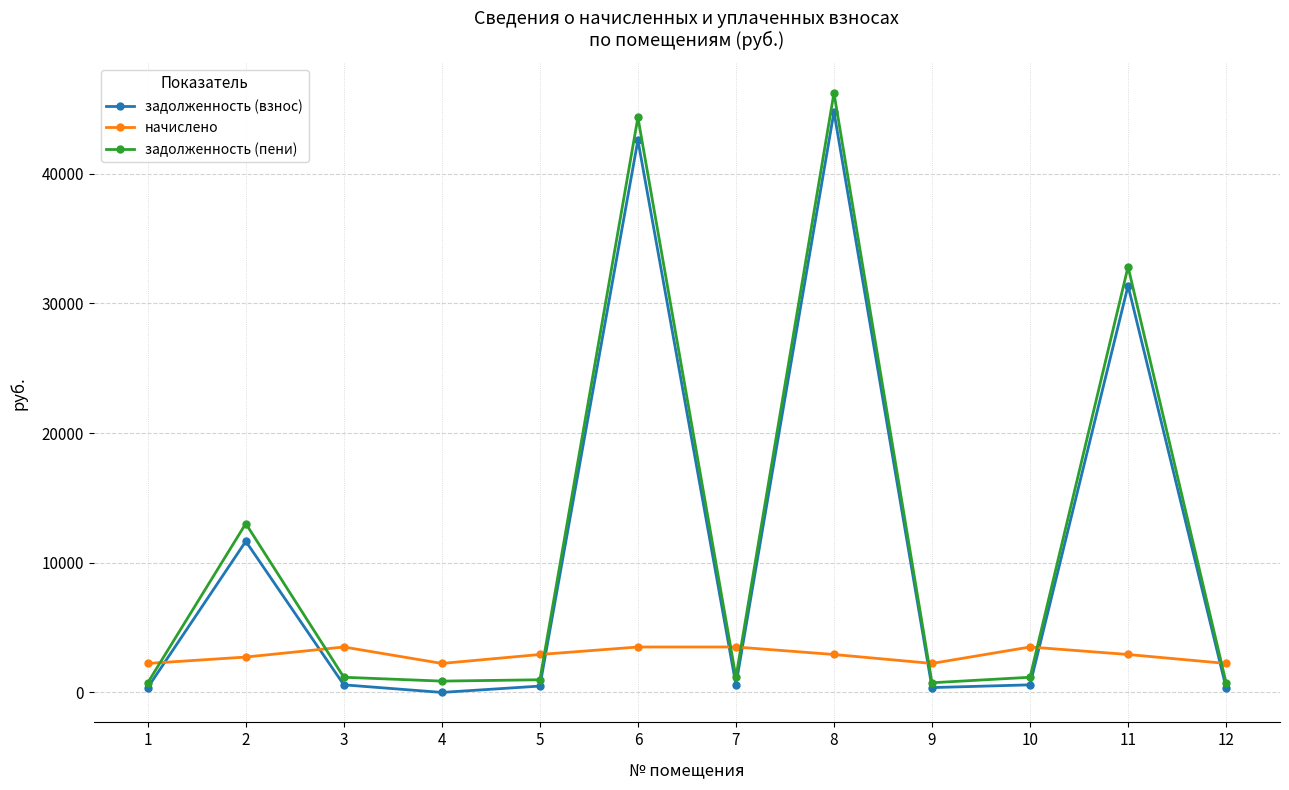

How many data points in задолженность (пени) are above 1168?

7